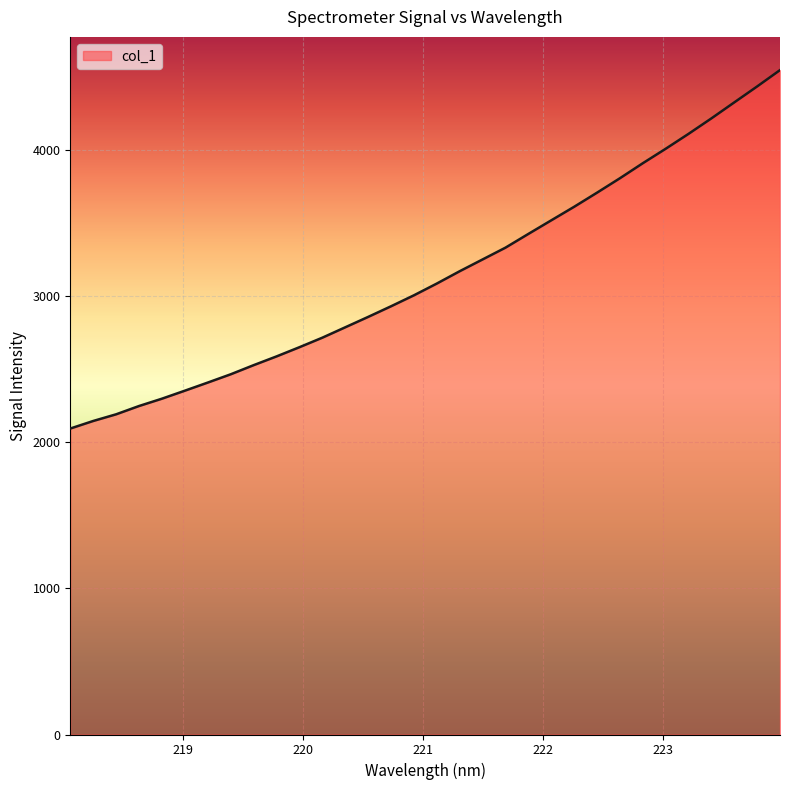

What is the difference between the maximum and minimum values?

2453.7